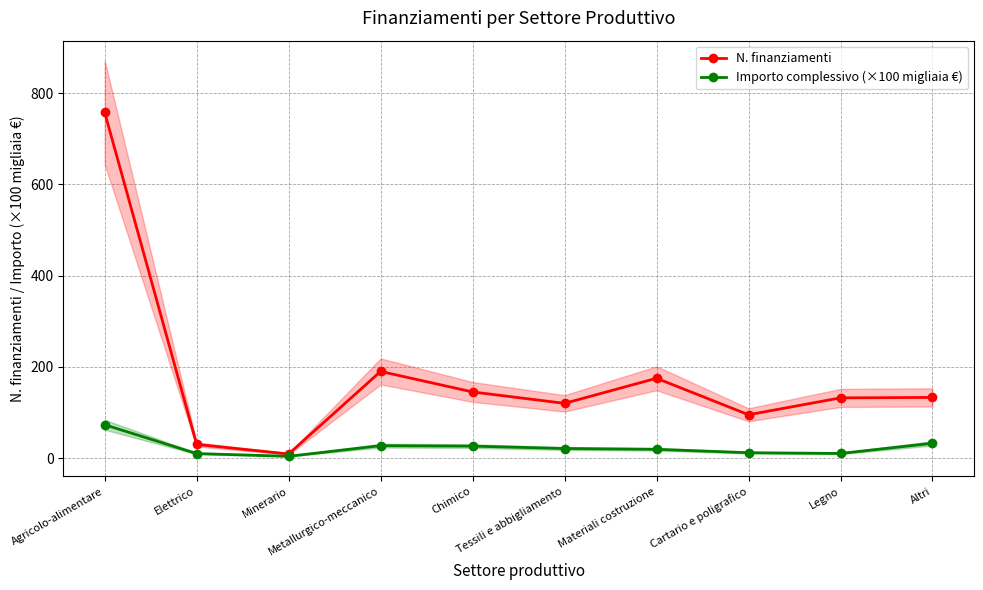

Reading right to left, list all the values displayed in this chart.

N. finanziamenti: 133.0	132.0	95.0	175.0	120.0	145.0	190.0	9.0	30.0	758.0
Importo complessivo (×100 migliaia €): 32.5	10.1	11.8	19.3	21.0	26.3	27.3	3.9	9.9	73.1